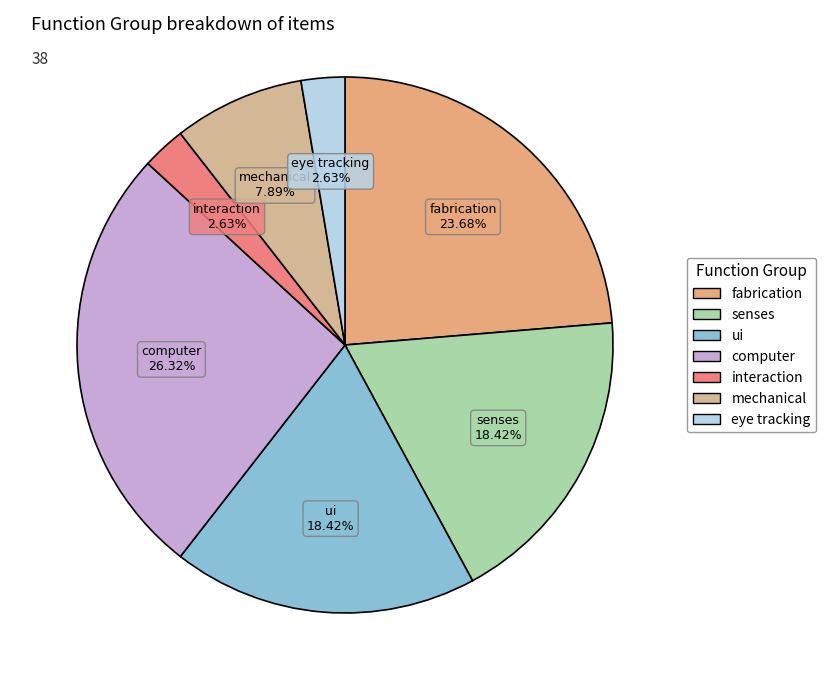

To the nearest percent, what is the average slice percentage?

14%